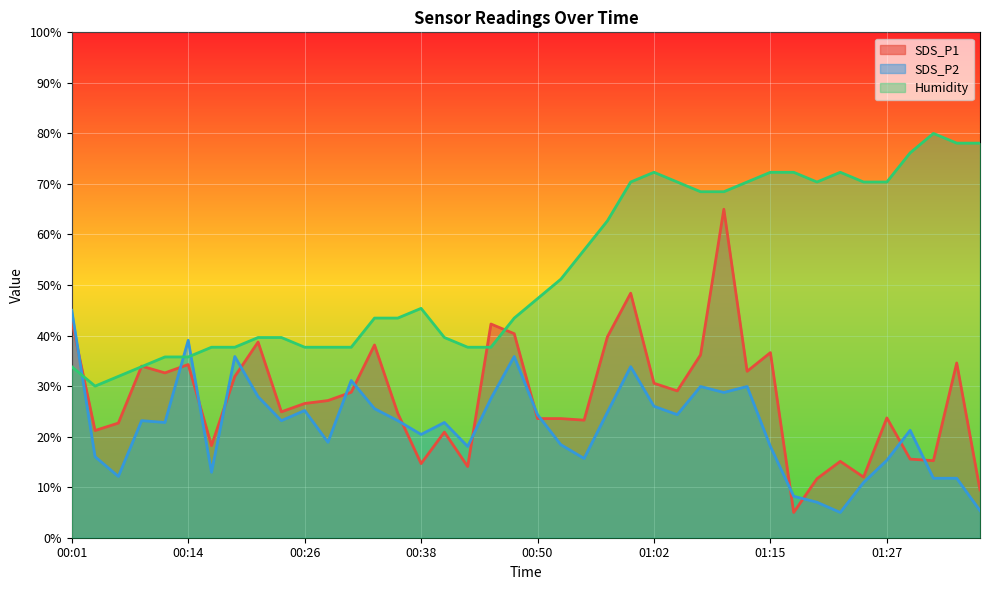

How many interior local valleys does the SDS_P1 series have?

12